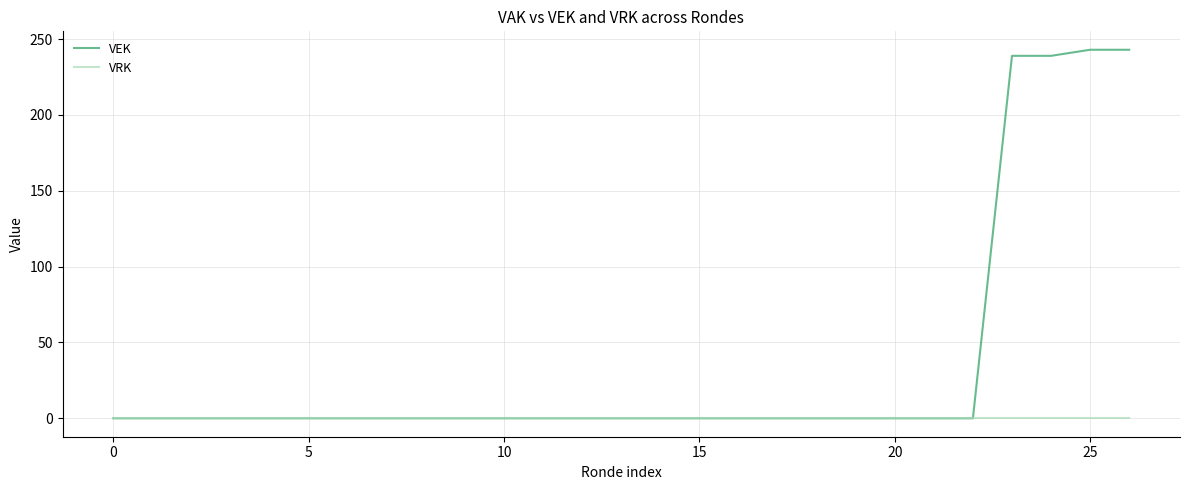

Rank the series by their maximum value, from highest to lowest.

VEK, VRK